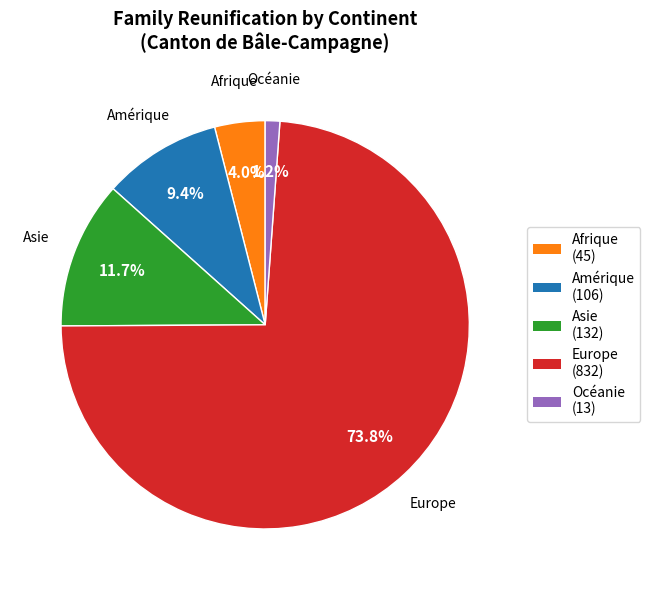

Rank the categories by value from highest to lowest.

Europe, Asie, Amérique, Afrique, Océanie